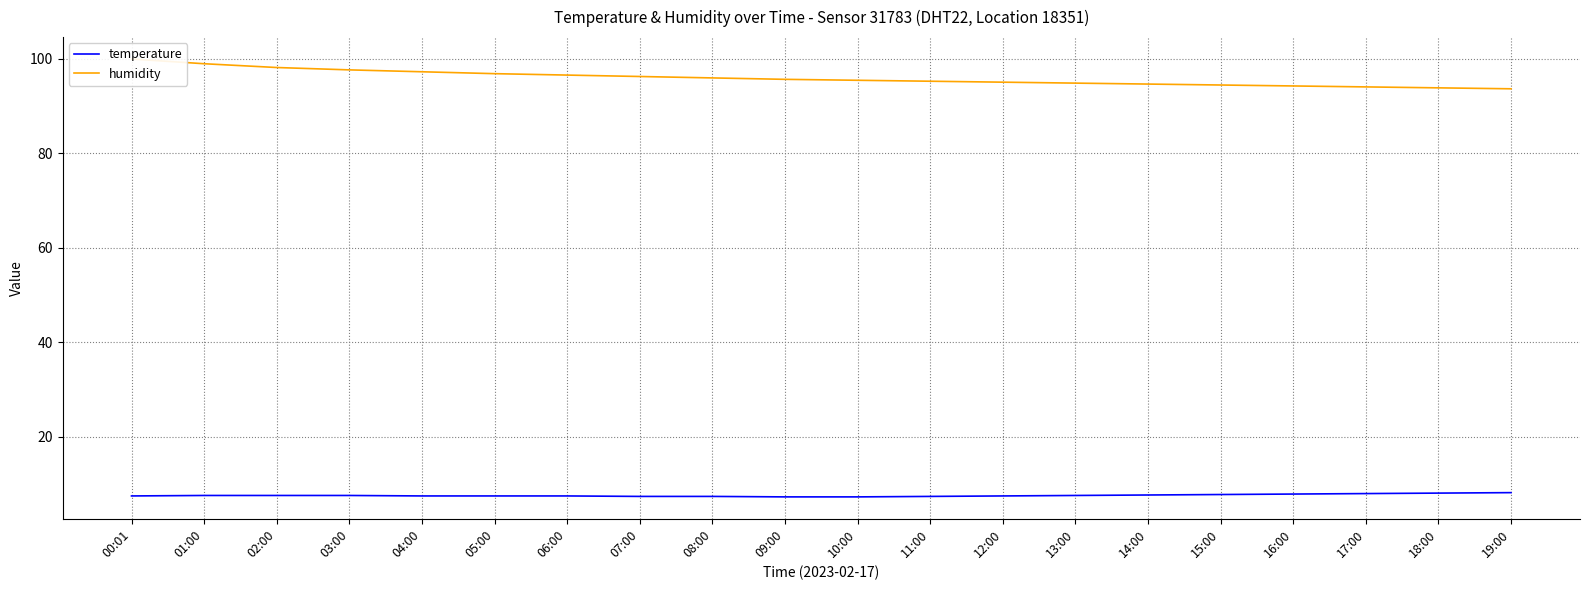

What is the difference between the highest and lowest values at 08:00?

88.5